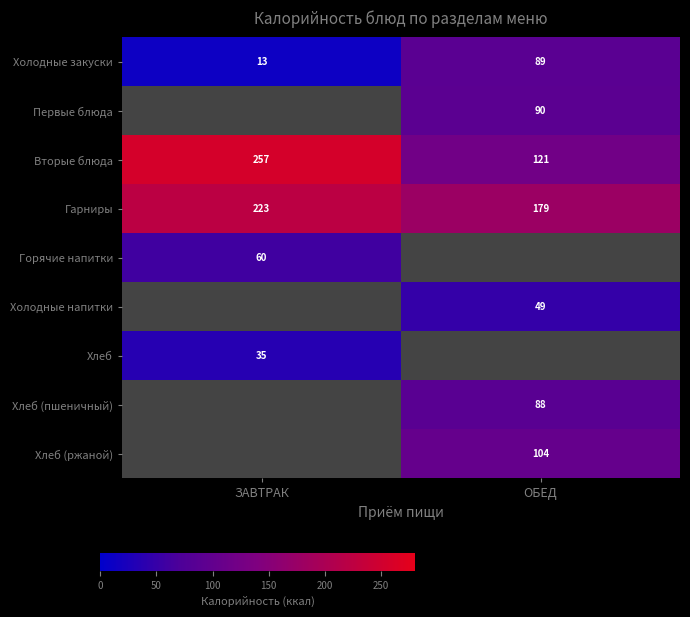

At which label does Холодные закуски reach its minimum?

ЗАВТРАК